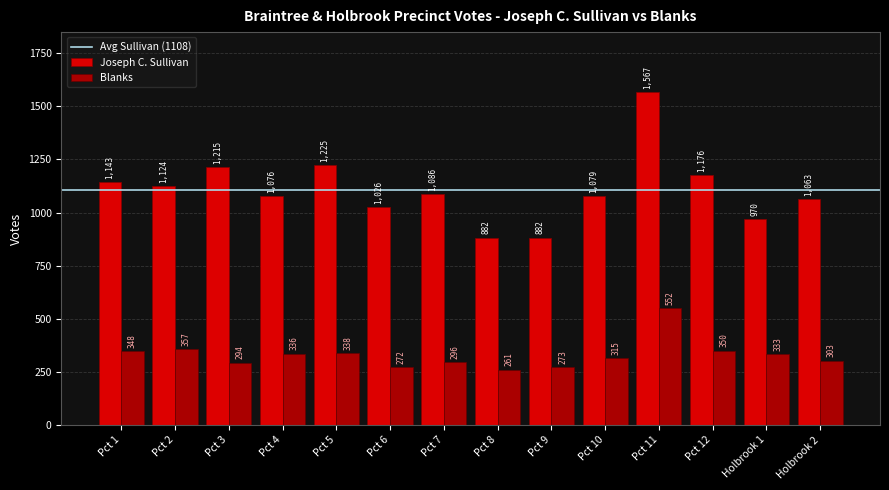

What position from the right is Pct 10?

5